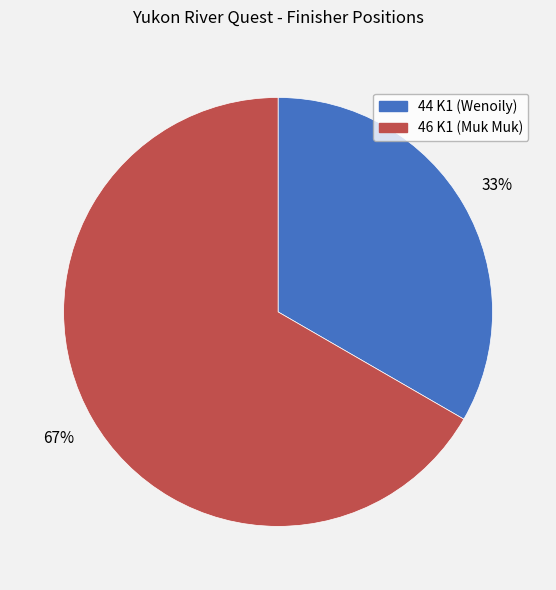

Which slice represents more than half of the pie?

46 K1 (Muk Muk)